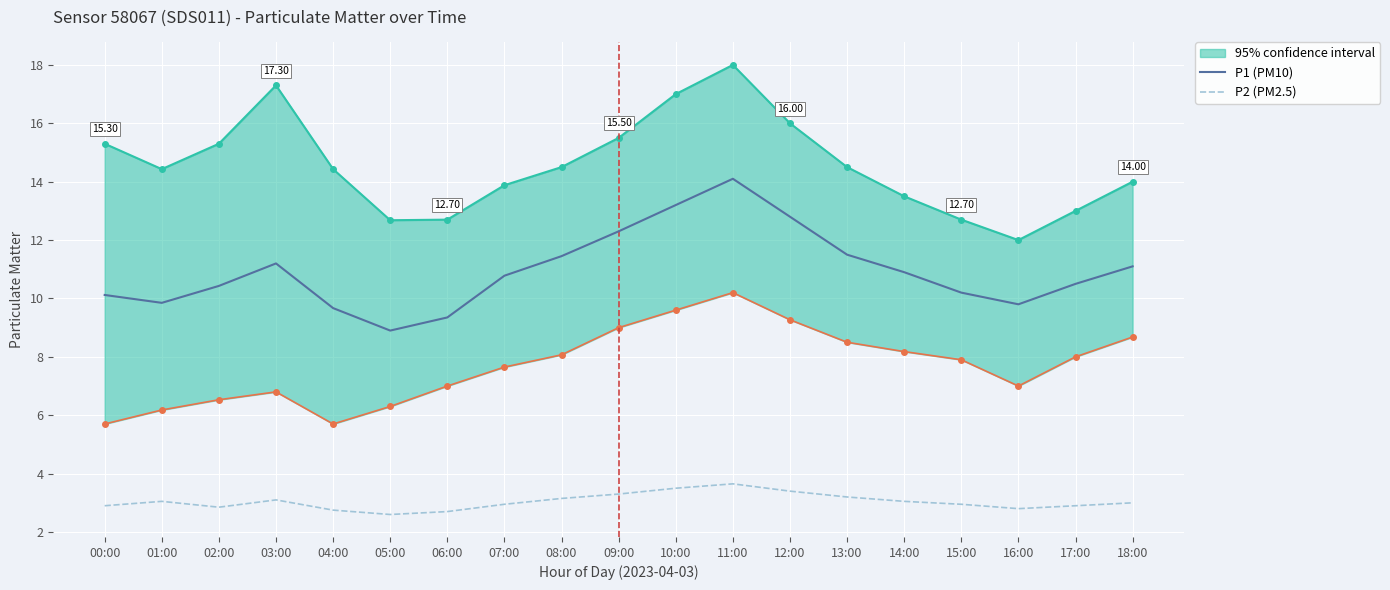

Where is P2 (PM2.5) nearest to the value 3?

18:00